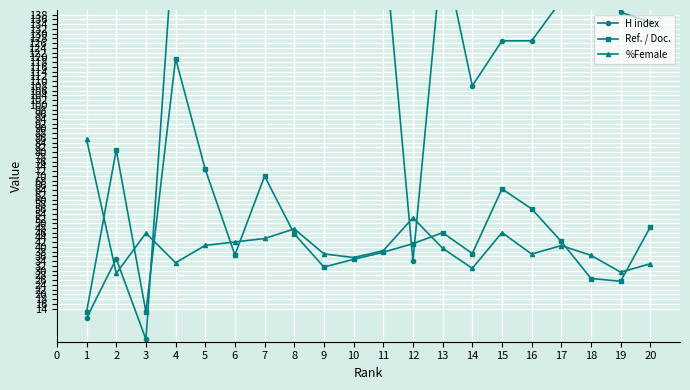

Reading right to left, transcribe all the data shown in this chart.

H index: 135.0	139.0	165.0	144.0	127.0	127.0	108.0	167.0	34.0	173.0	192.0	165.0	201.0	146.0	251.0	199.0	182.0	1.0	35.0	10.0
Ref. / Doc.: 48.5	25.5	26.7	42.3	56.1	64.5	37.2	46.0	41.4	37.8	34.8	31.5	45.5	69.9	36.6	72.7	119.5	12.6	81.0	12.5
%Female: 32.9	29.4	36.5	40.6	37.0	46.1	31.0	39.4	52.3	38.4	35.5	37.1	47.6	43.6	42.1	40.7	33.3	45.8	28.9	85.5